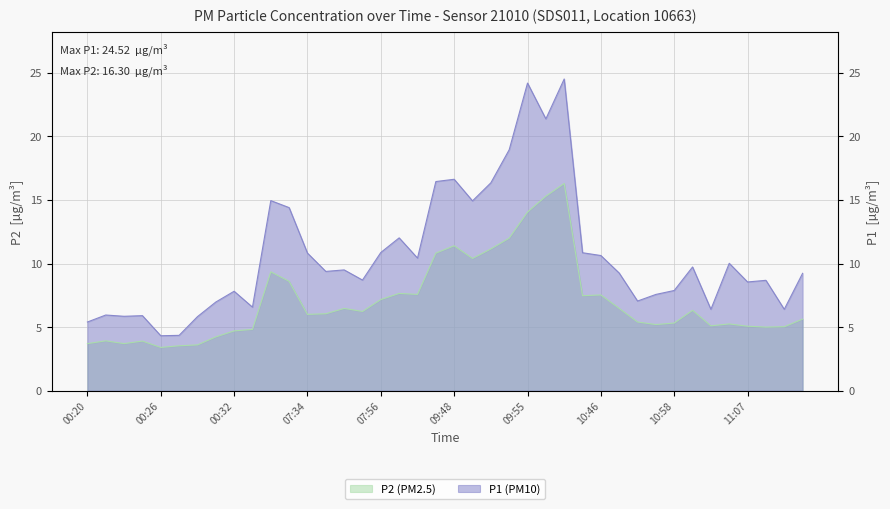

Between 07:58 and 10:52, which series saw the biggest shift?

P1